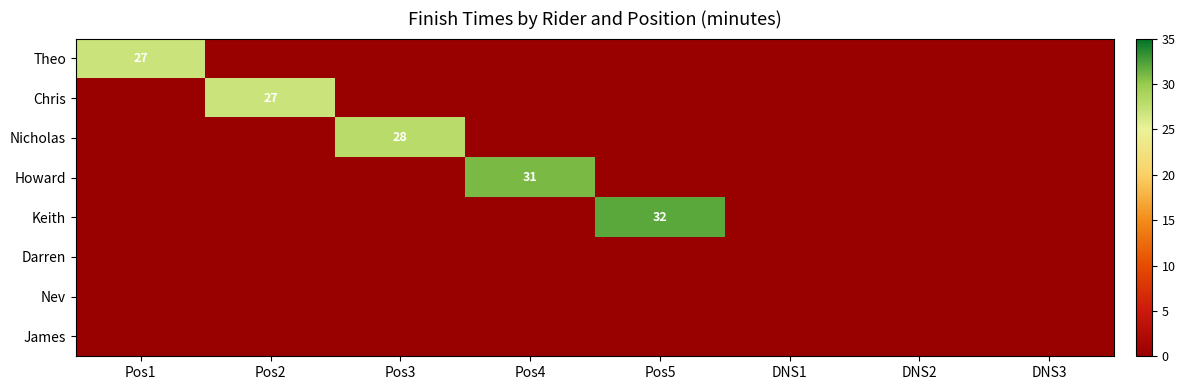

Is it true that Keith equals 32 at Pos5?

True